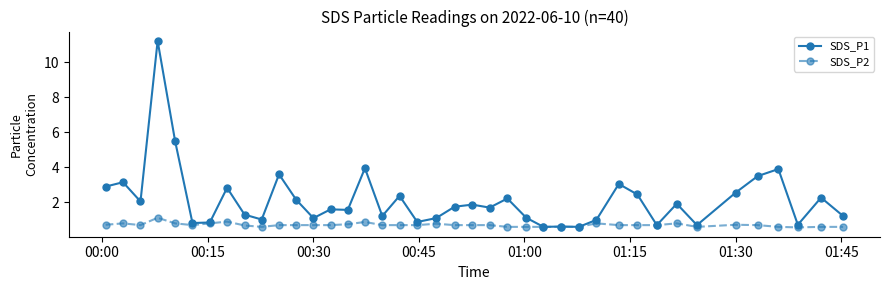

What is the difference between the maximum and minimum values in the SDS_P1 series?

10.6